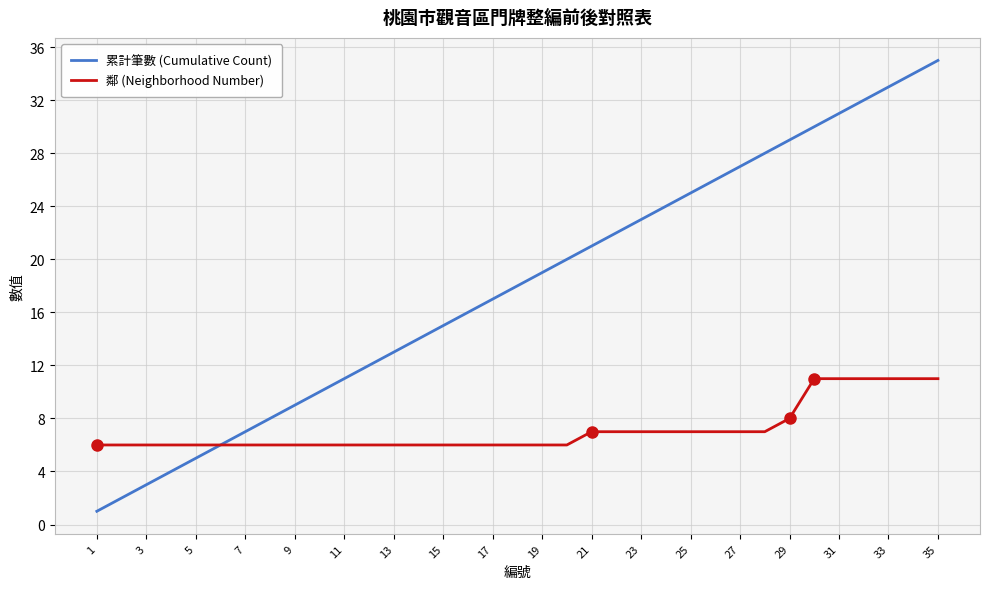

What is the lowest value of the 鄰 (Neighborhood Number) series?

6